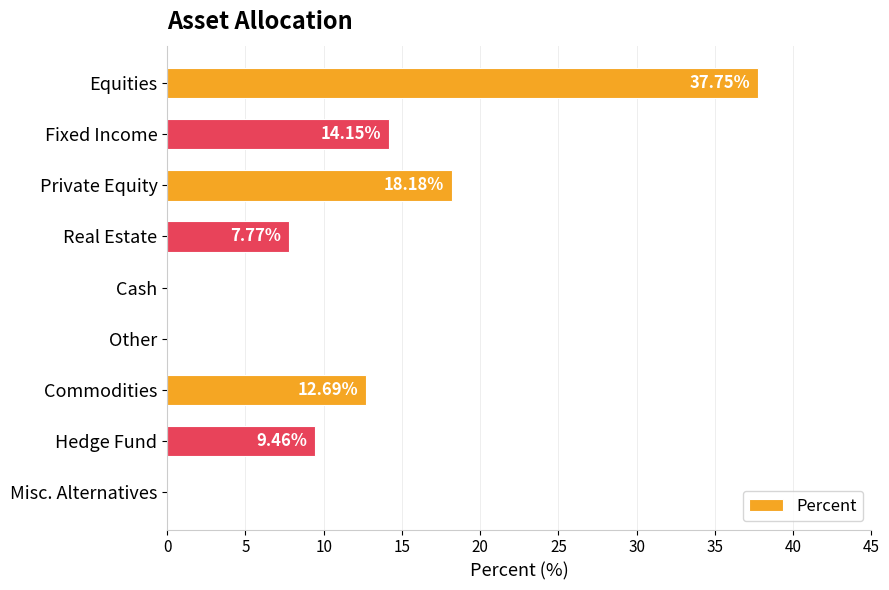

What is the sum of all values?

100.0